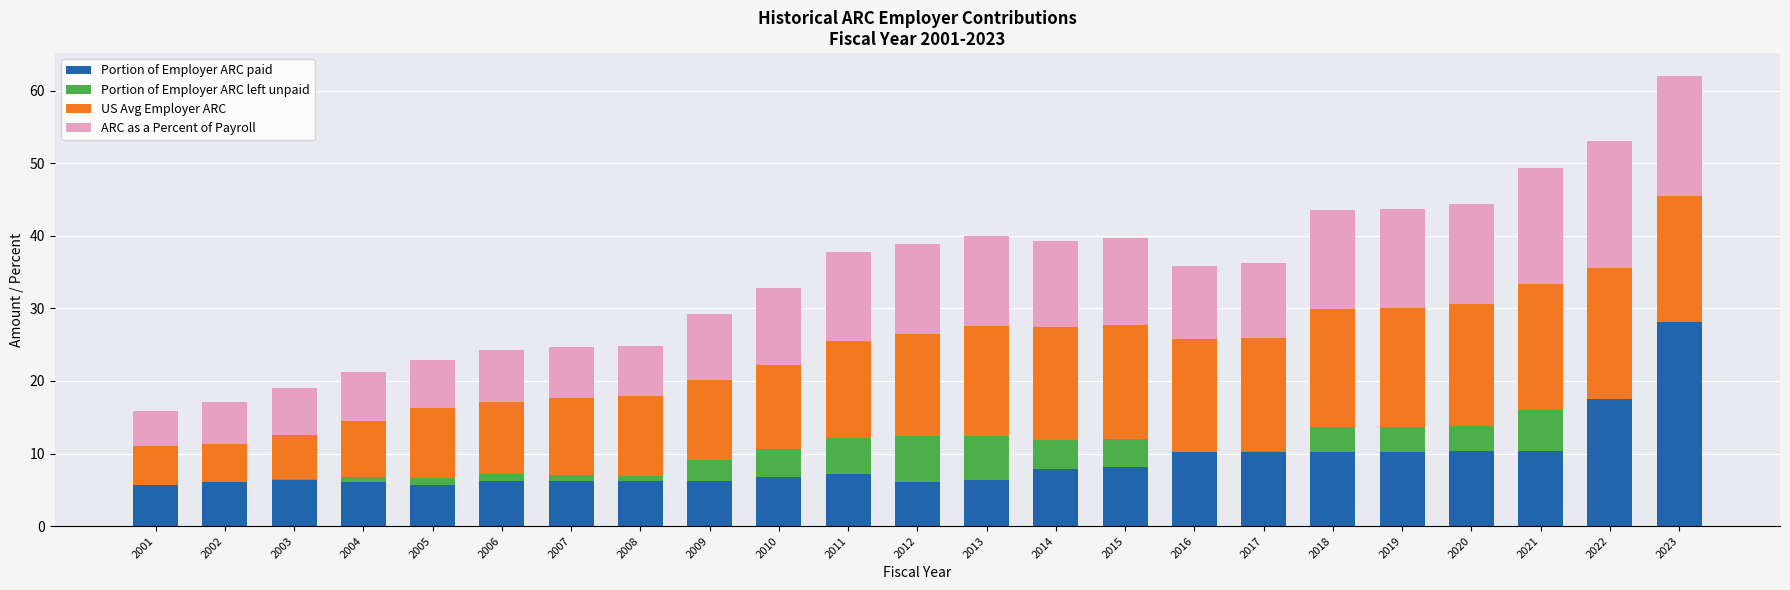

What value does the Portion of Employer ARC paid series have at 2011?

7.1